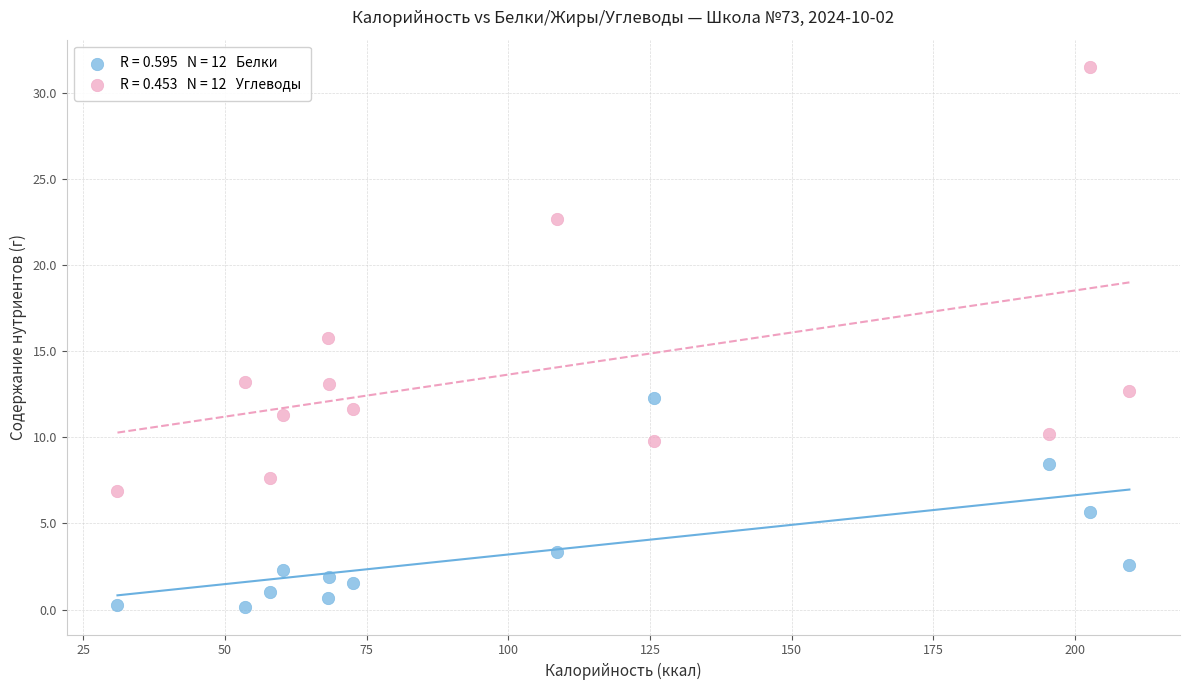

Across all data points, what is the range of Y values (max minus min)?

31.4